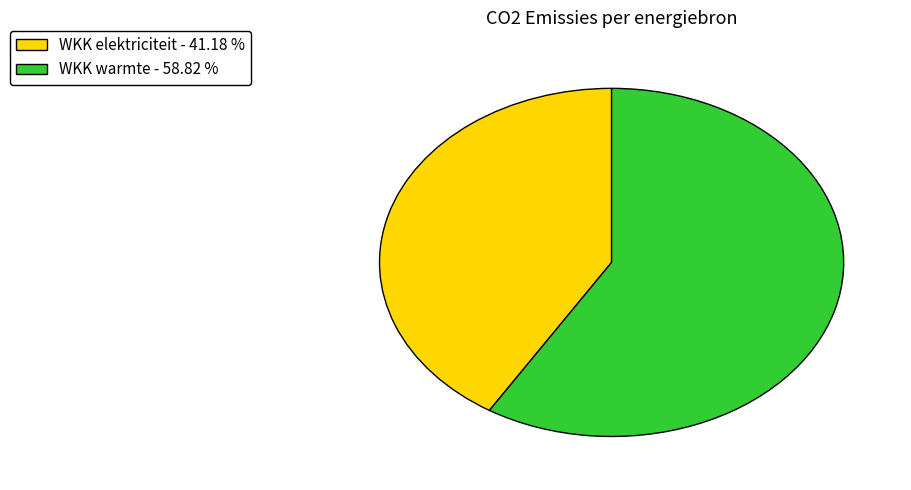

Is there a majority slice in this chart?

Yes